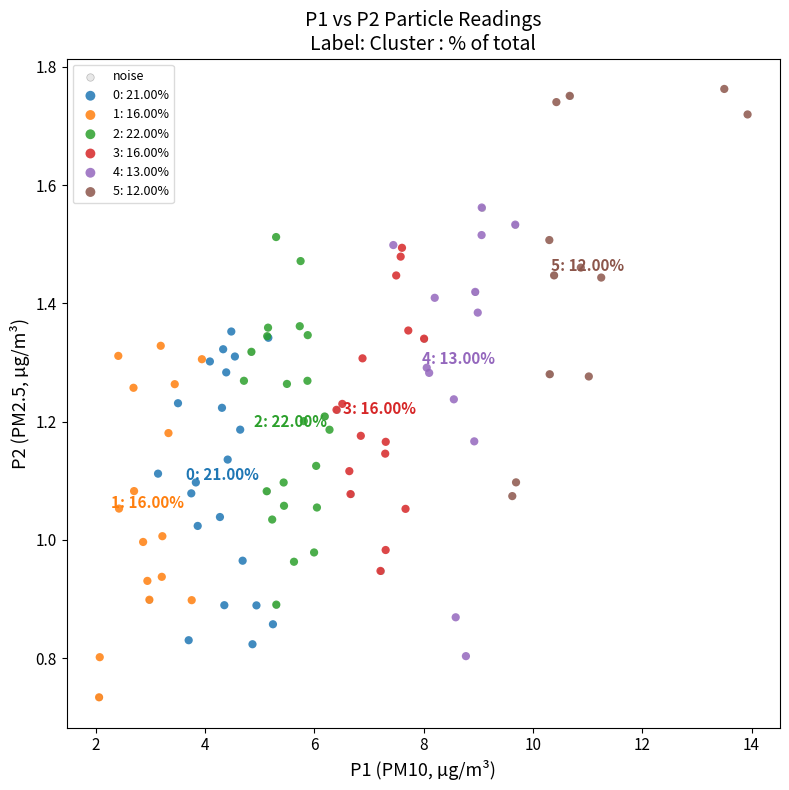

Which series has the largest Y range (max minus min)?

noise